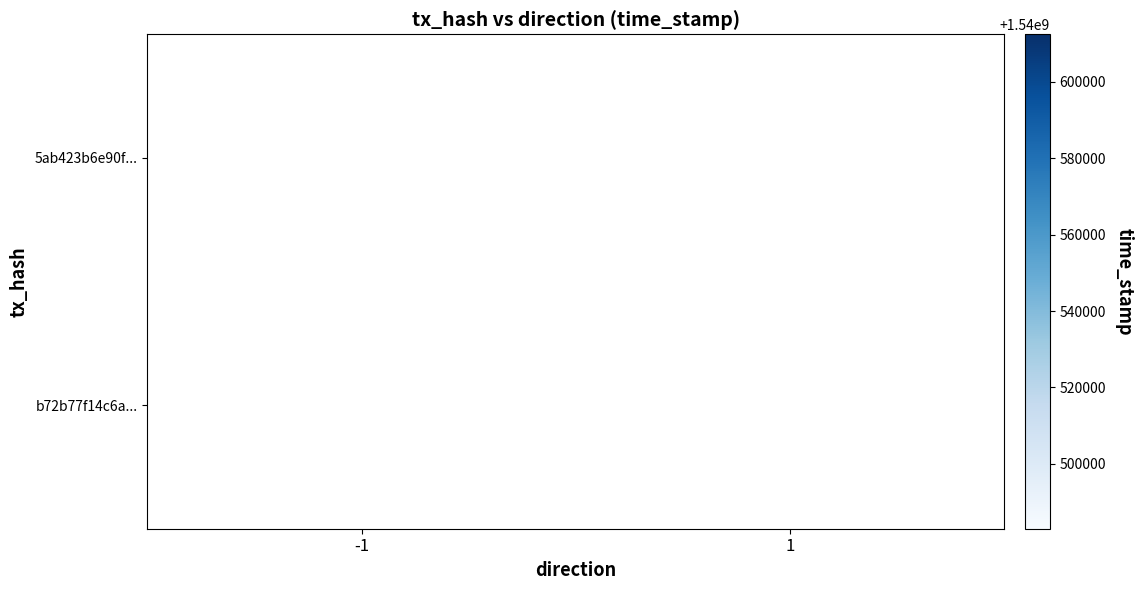

At which label is 5ab423b6e90f... closest to 1540612484?

-1